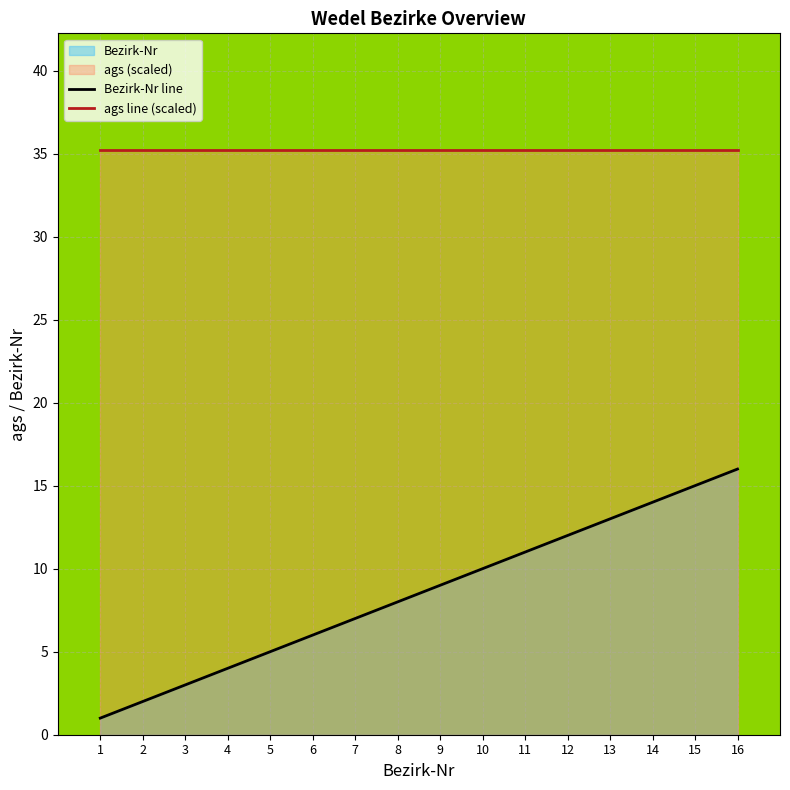

True or false: ags line (scaled) has more than 2 points higher than both neighbors.

False